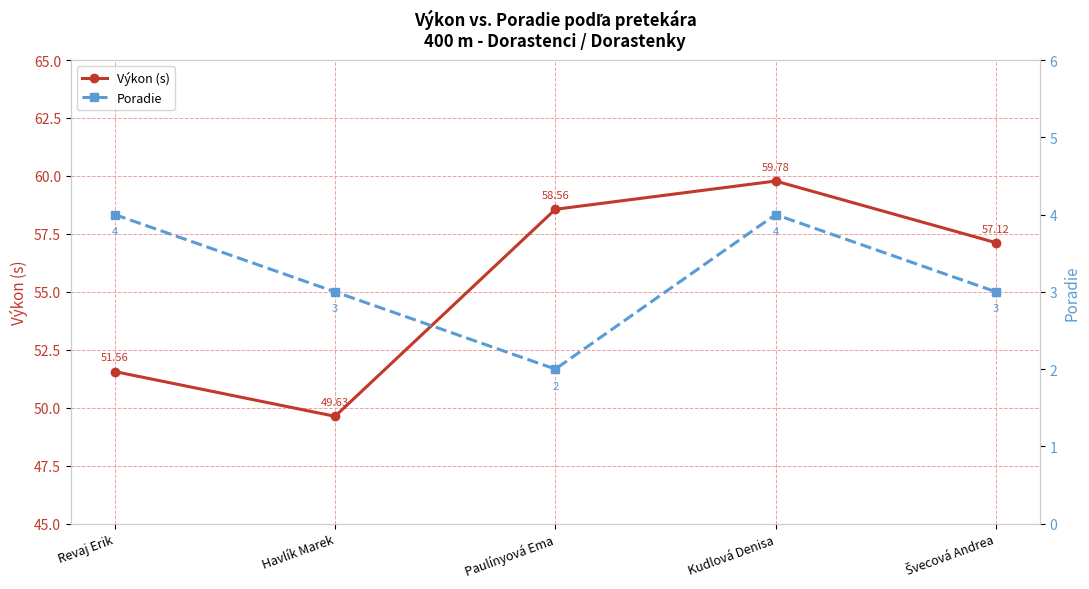

Rank the series by their average value, from highest to lowest.

Výkon (s), Poradie